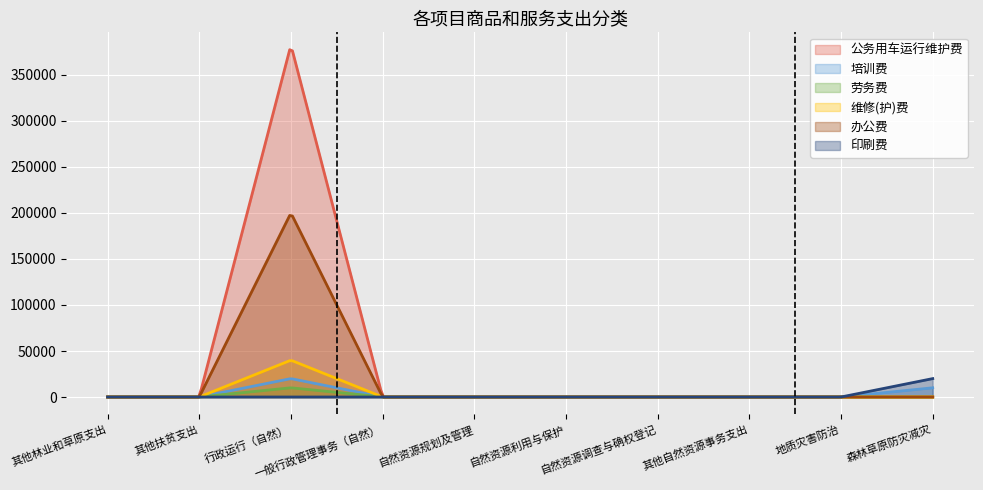

How many positive values does the 劳务费 series have?

1